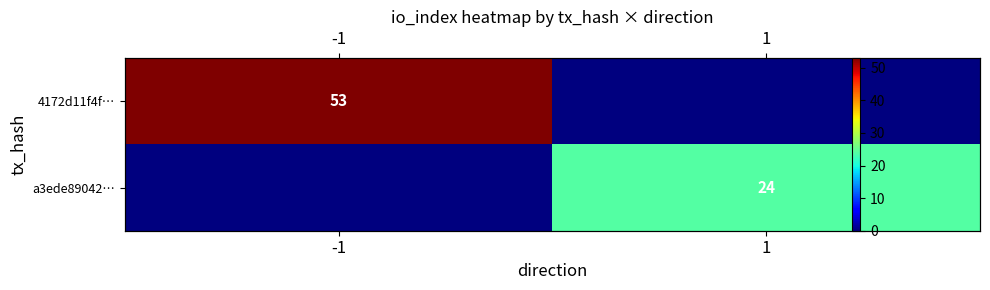

What is the maximum value for 4172d11f4f…?

53